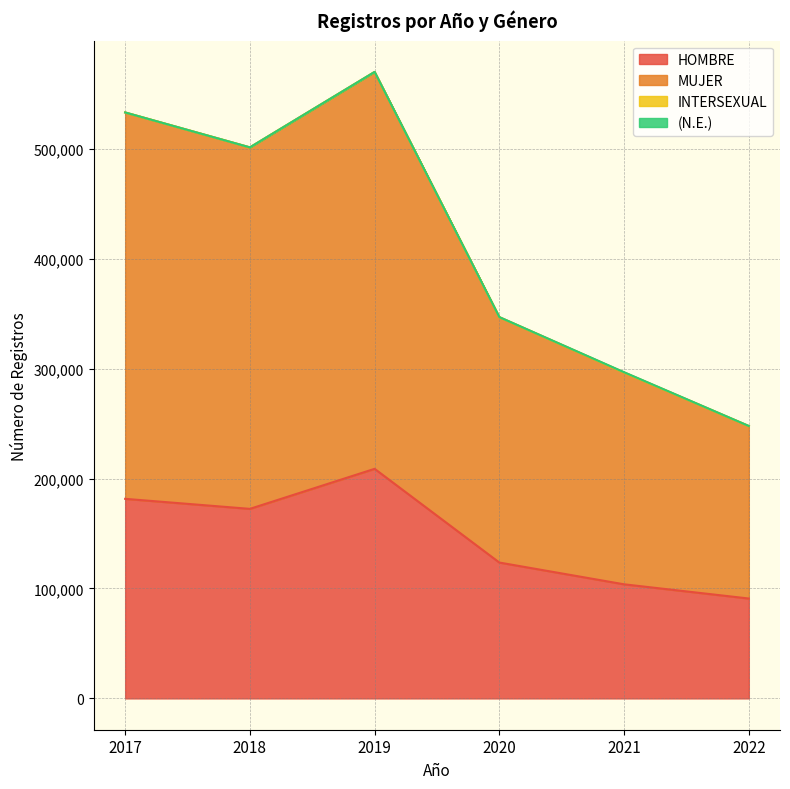

Which series has the largest total across all categories?

MUJER